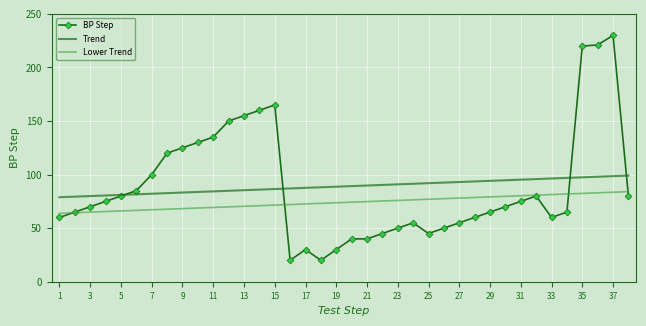

True or false: the data shows 100 at 7.

True